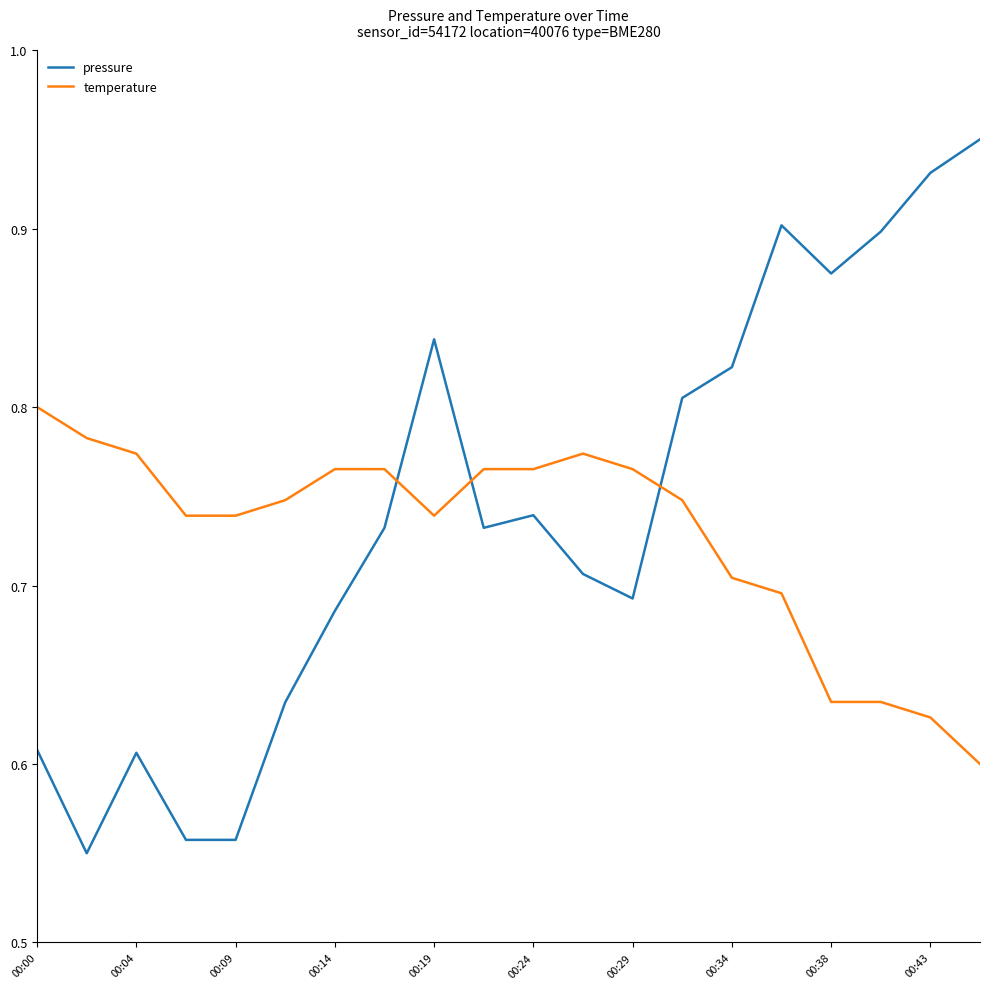

Which series has the widest spread of values?

pressure